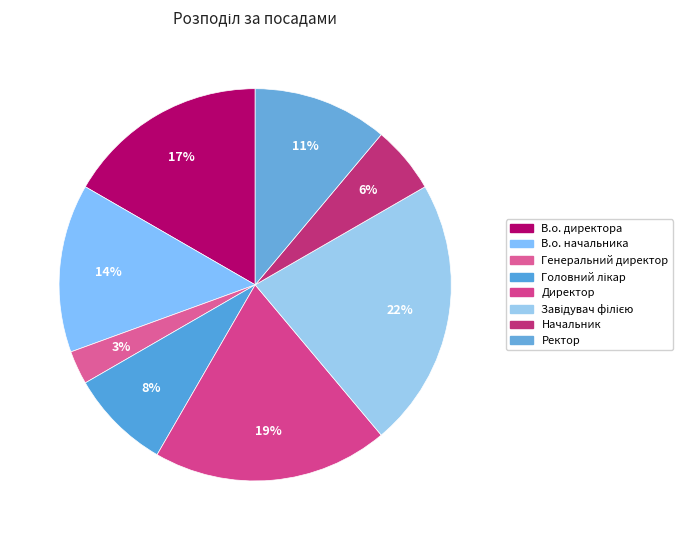

What is the largest slice in the pie chart?

Завідувач філією